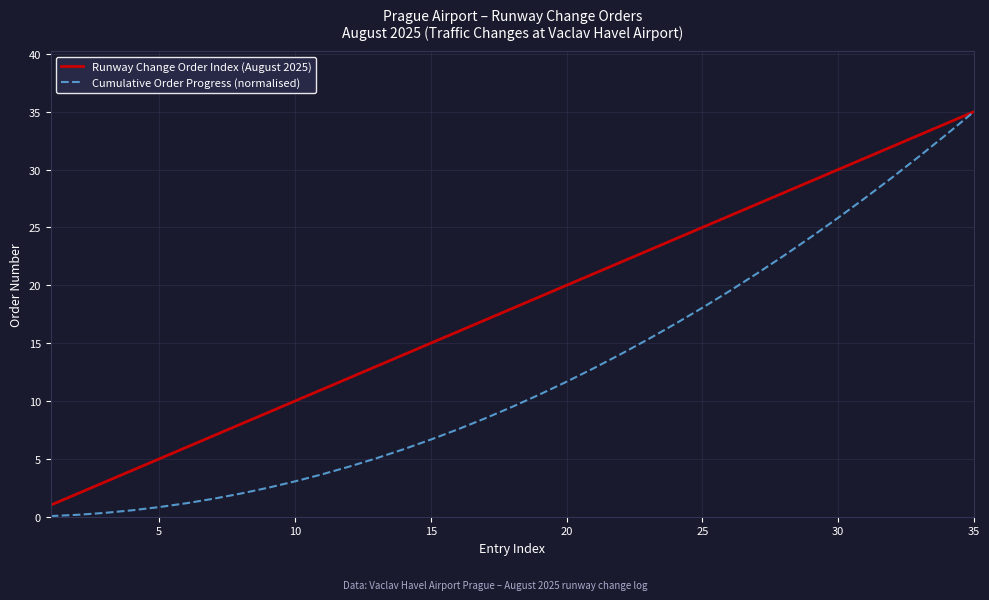

What is the greatest value displayed?

35.0